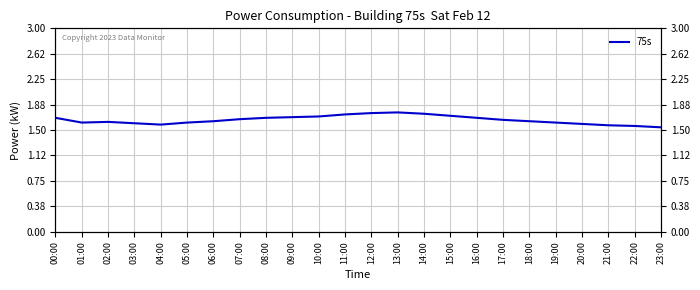

Which label corresponds to the largest value in the chart?

13:00